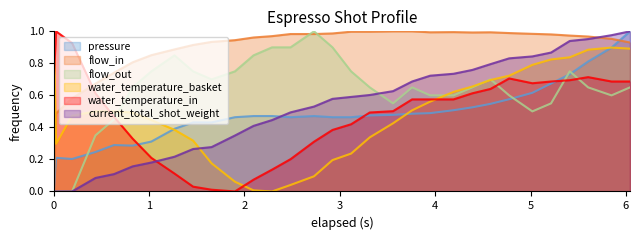

After their last crossing, which series has the higher values: water_temperature_in or flow_in?

flow_in